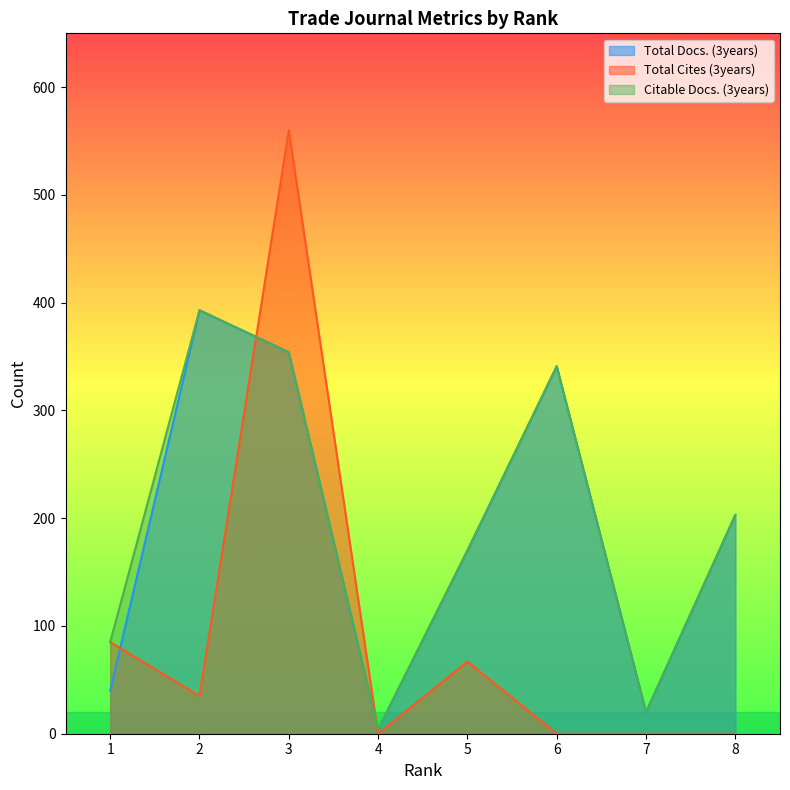

Where is the first local minimum for Total Cites (3years)?

2